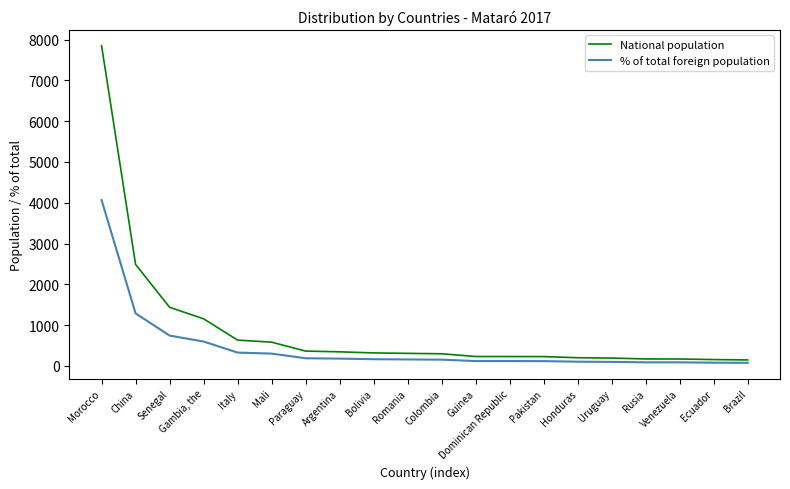

What position from the left is Argentina?

8